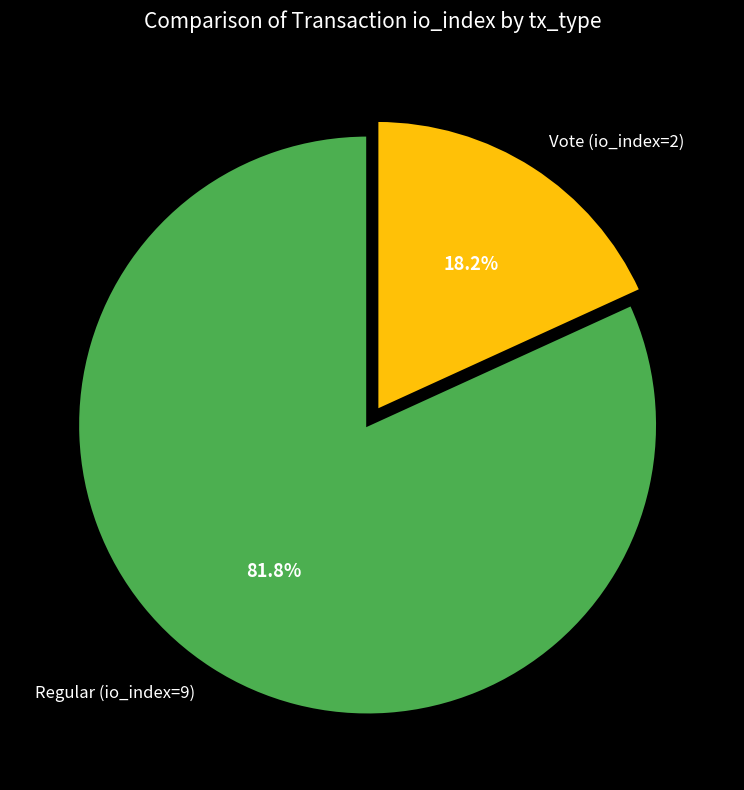

How many slices are in this pie chart?

2